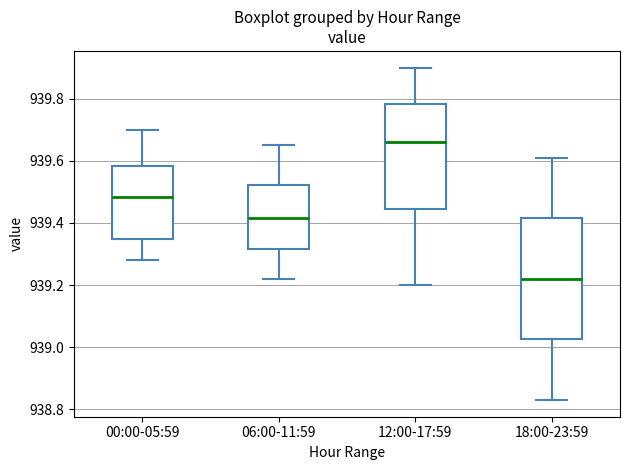

Which box has the highest median line?

12:00-17:59